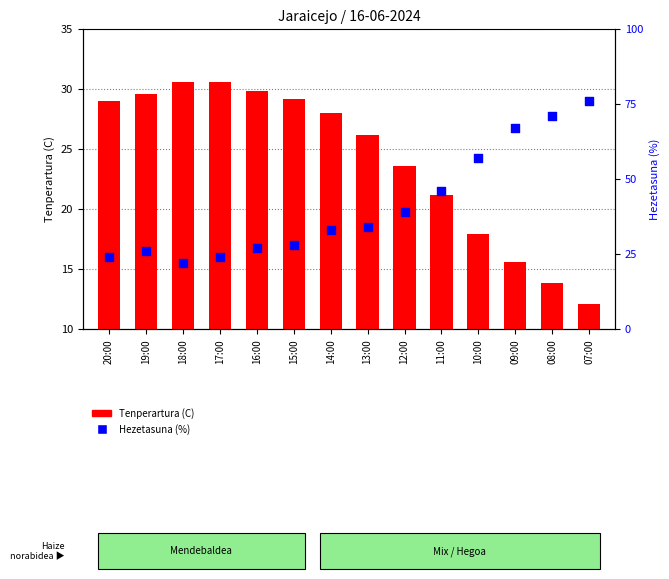

Which series reaches the minimum Y coordinate?

Tenperartura (C)